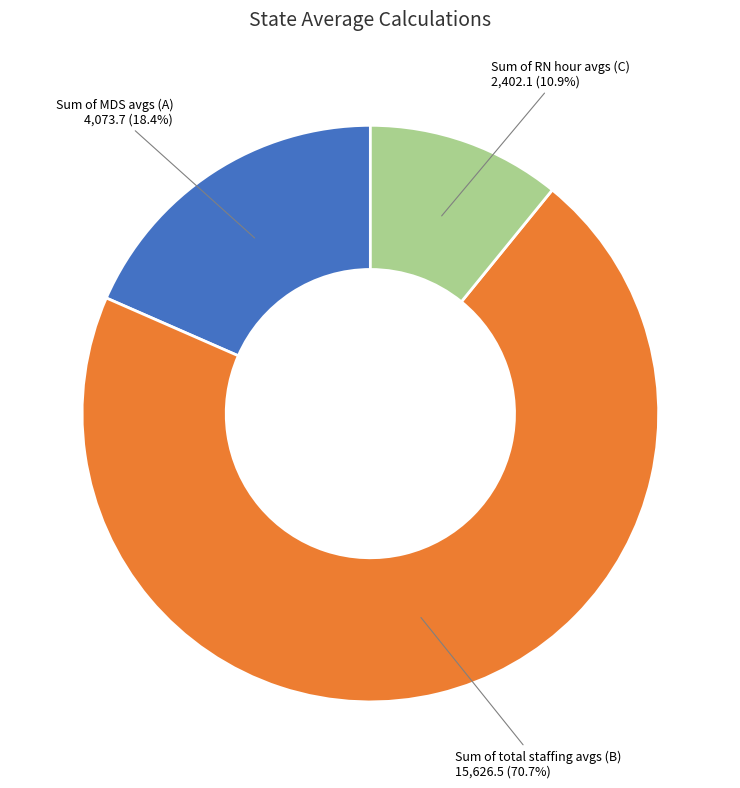

What is the largest slice in the pie chart?

Sum of total staffing avgs (B)